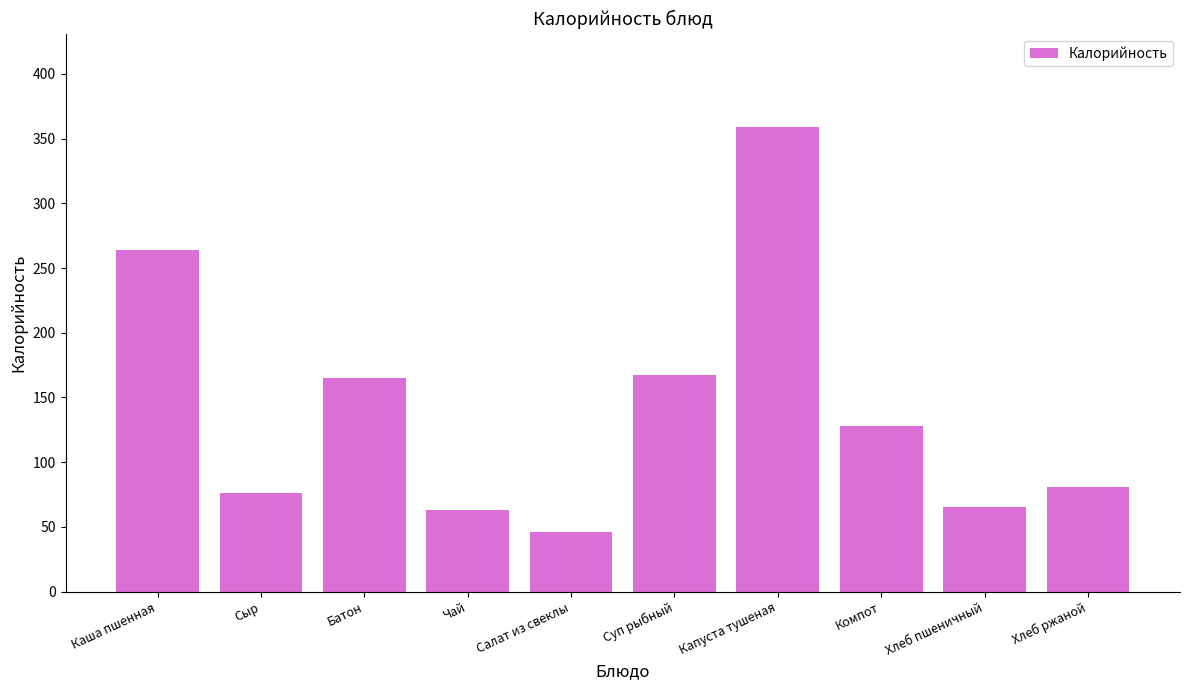

Which category has the lowest value across all series?

Салат из свеклы